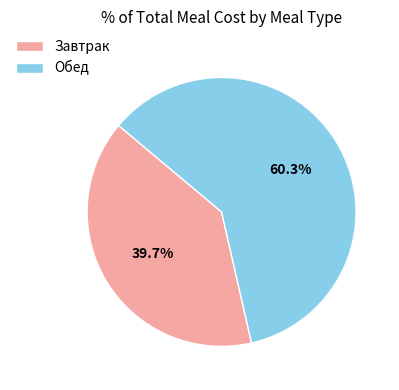

To the nearest percent, what portion does Завтрак represent?

40%